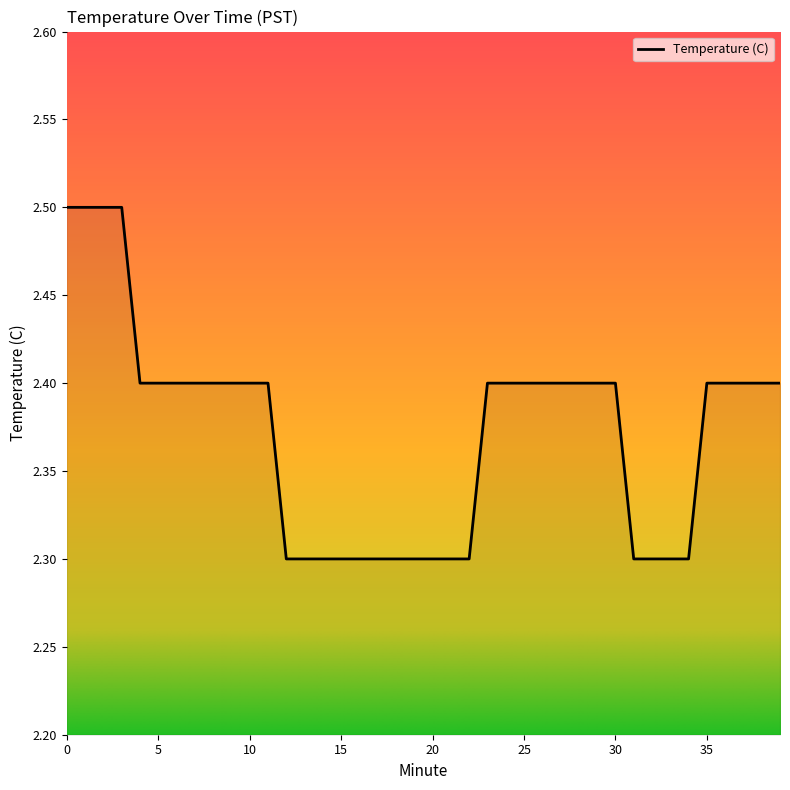

Count the number of categories in the chart.

40